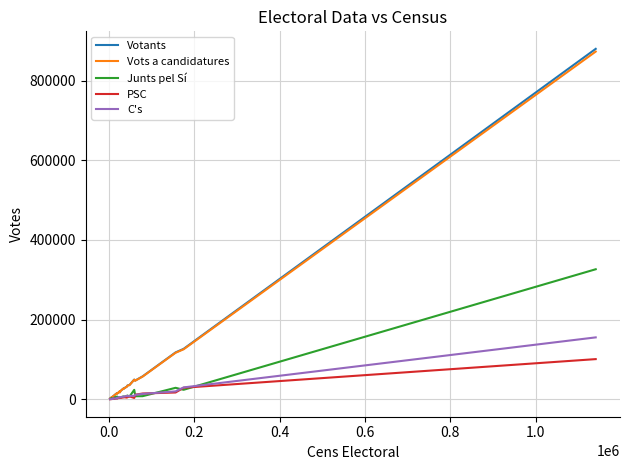

Which series has the largest range (max minus min)?

Votants